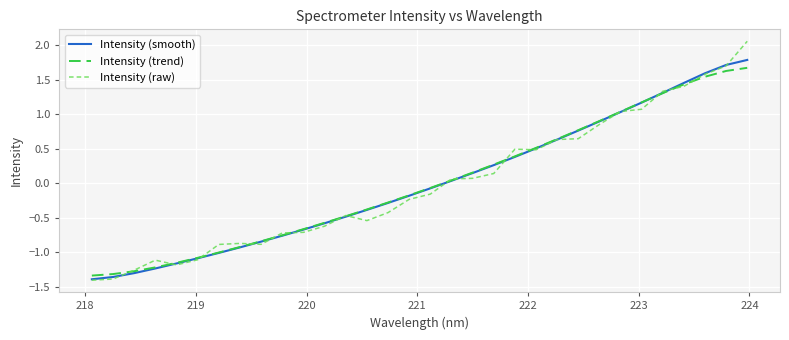

Which series has the widest spread of values?

Intensity (raw)